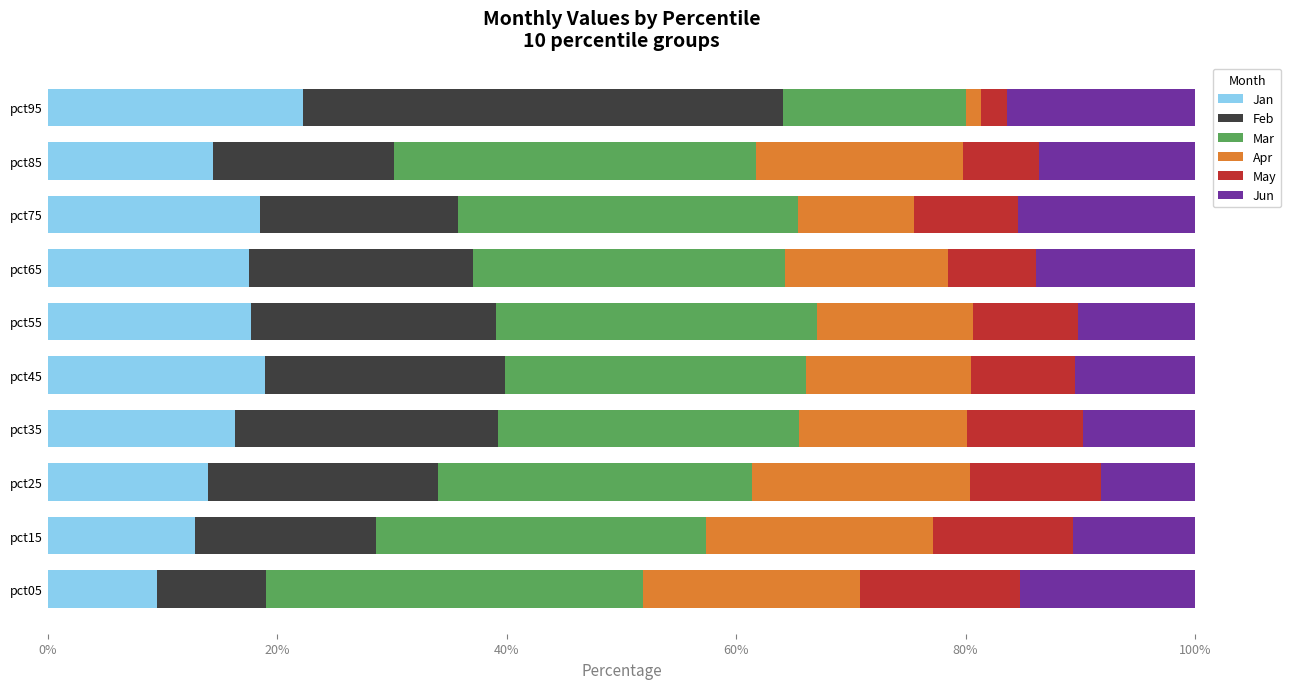

What is the total value across all series at pct15?

100.0